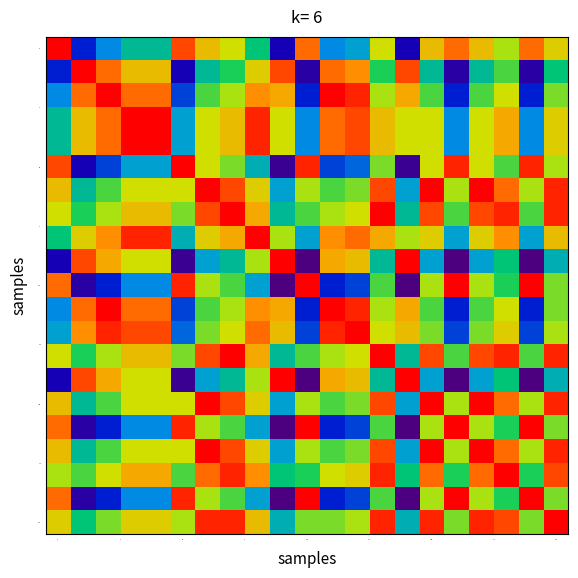

What is the greatest value displayed?

1.0